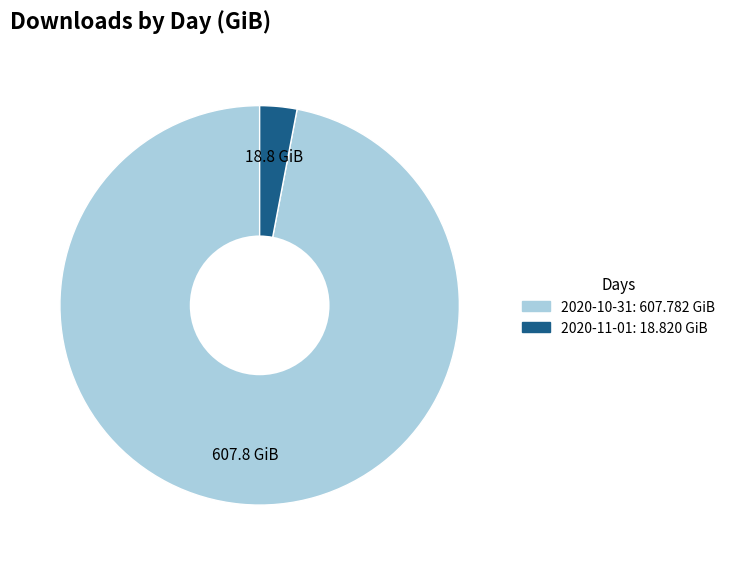

Approximately how many times larger is the value at 2020-10-31 compared to 2020-11-01?

32.3